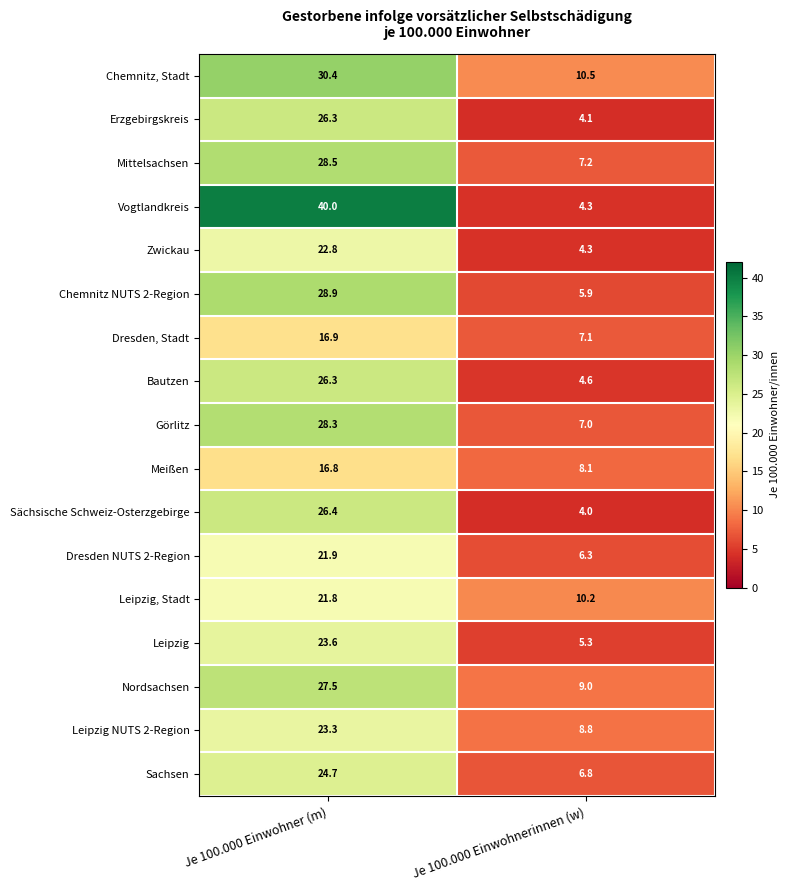

List the labels in order of Leipzig NUTS 2-Region value, largest first.

Je 100.000 Einwohner (m), Je 100.000 Einwohnerinnen (w)